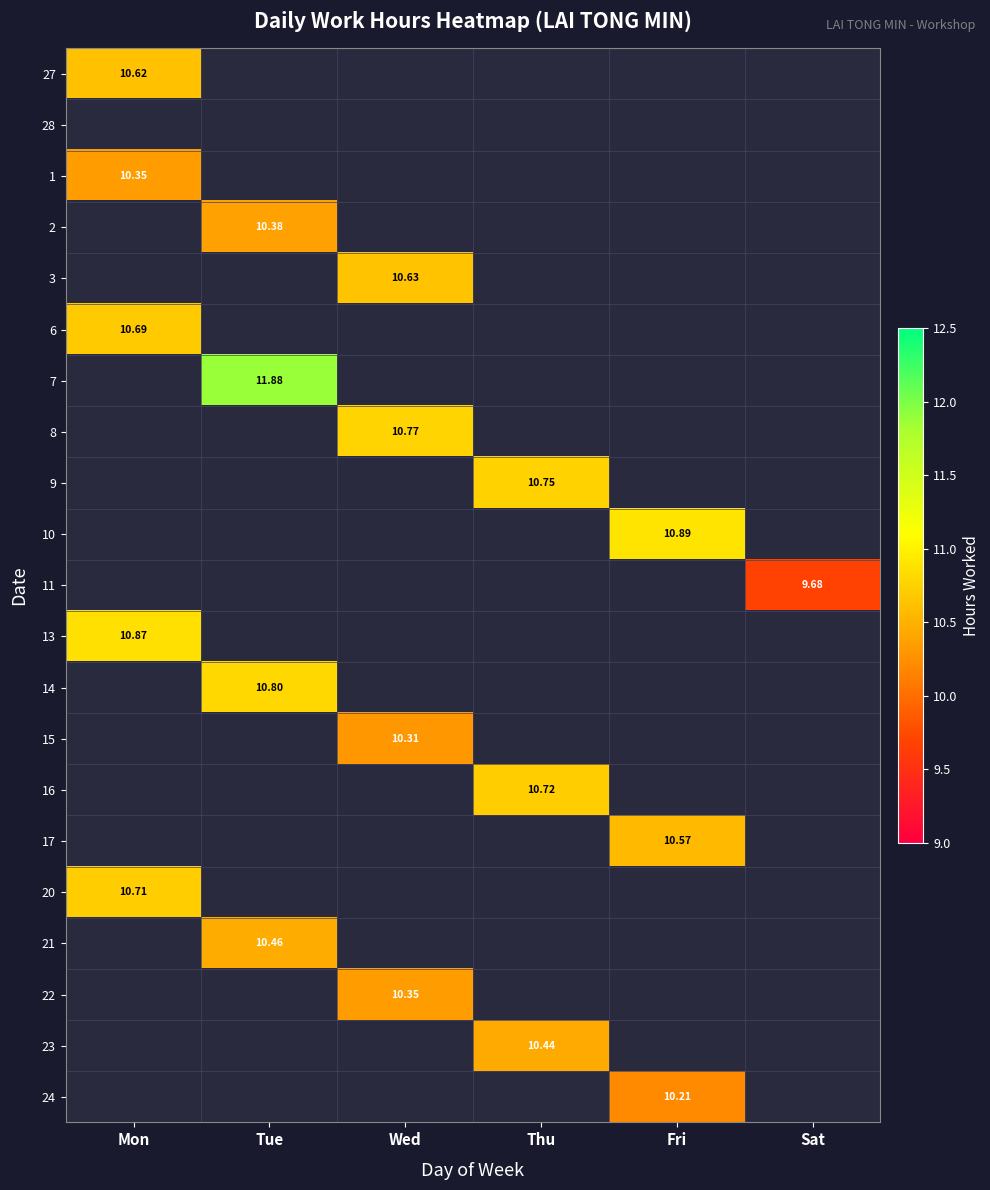

Which category has the lowest value across all series?

Sat